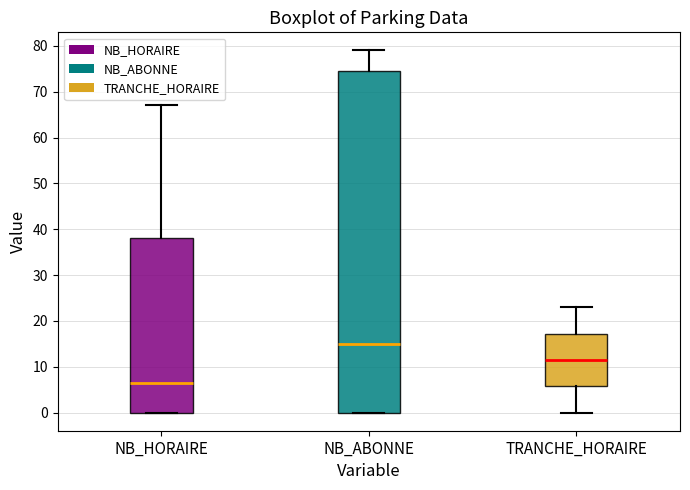

Comparing the boxes themselves (not the whiskers), which one is the tallest?

NB_ABONNE